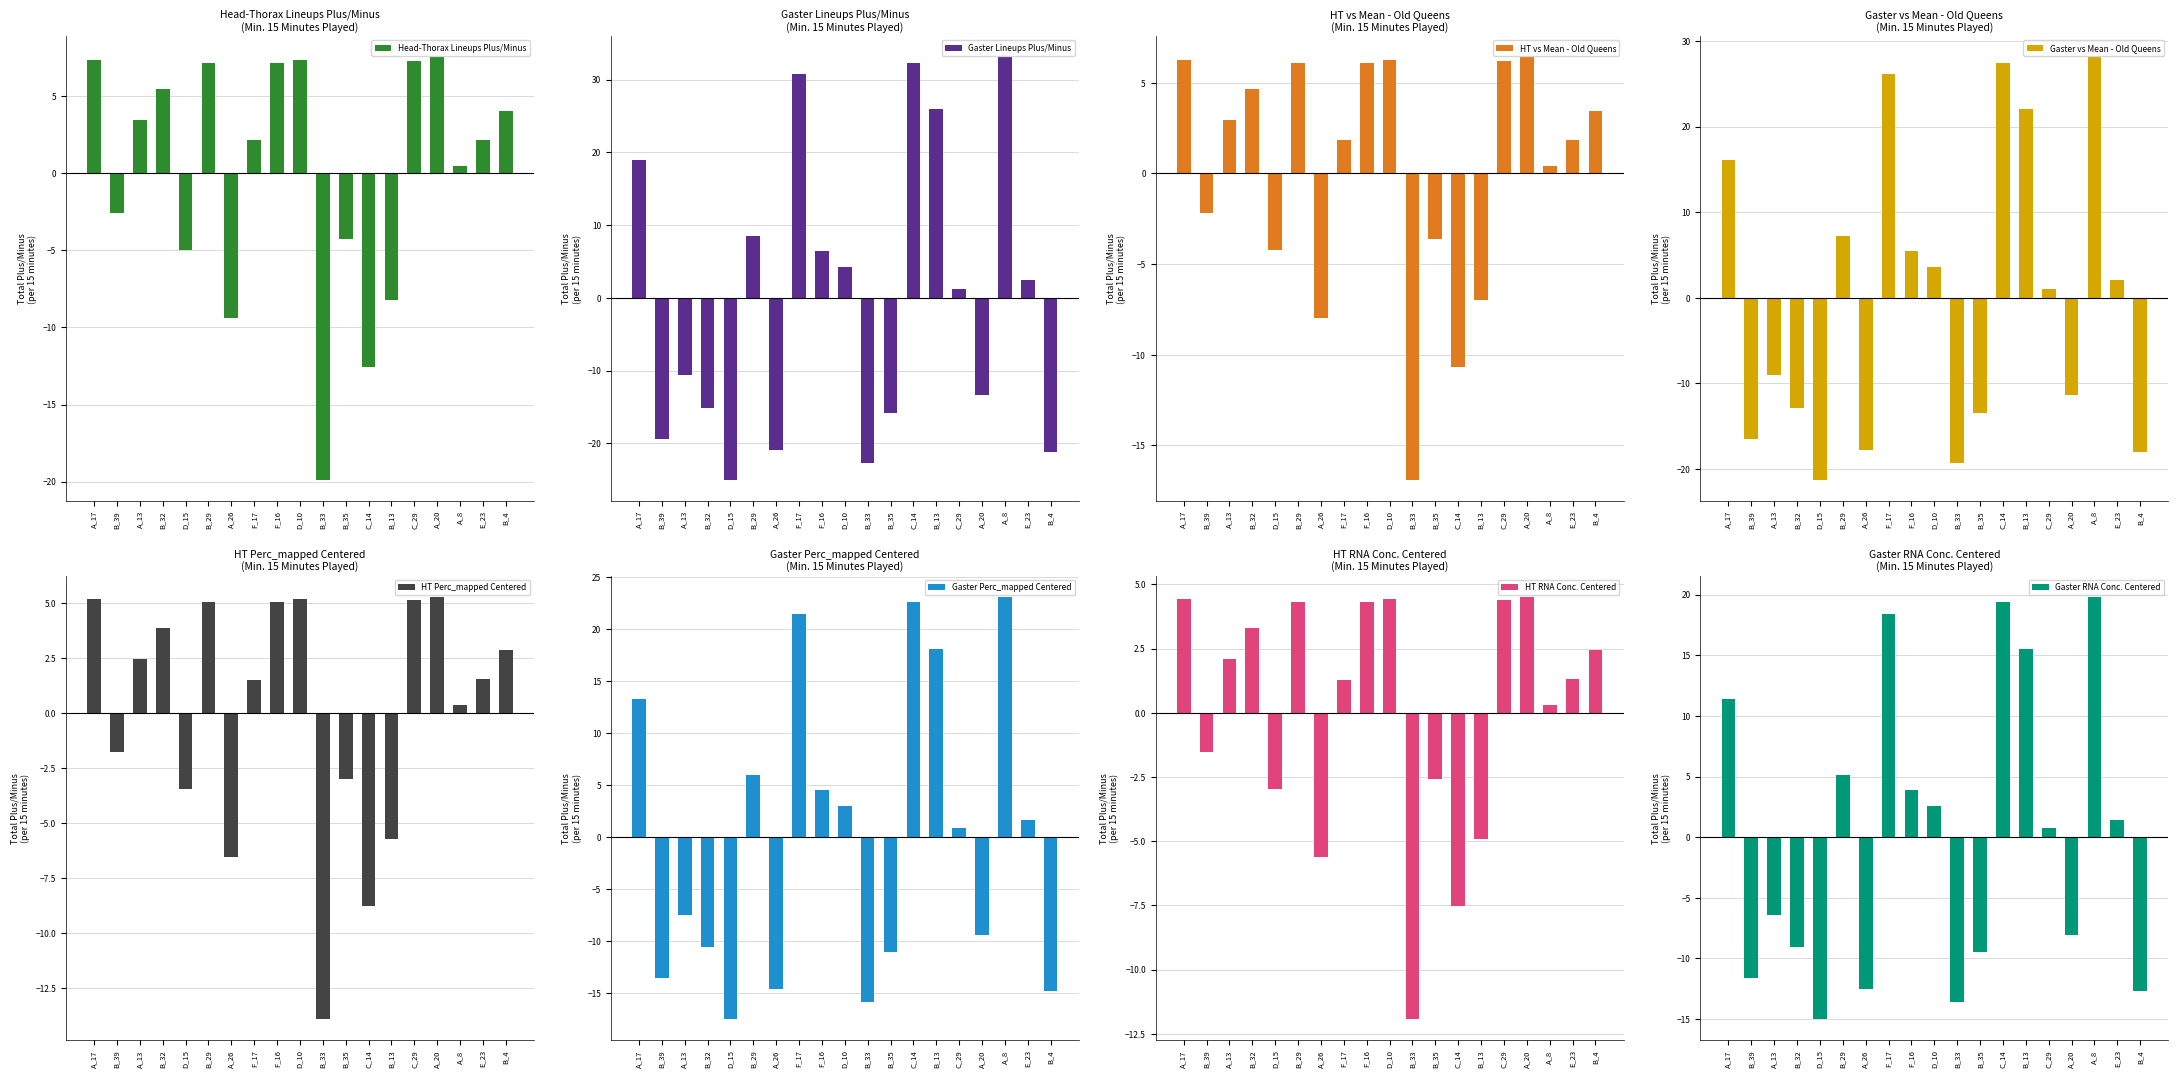

Where does the Gaster series first go above 1?

A_17